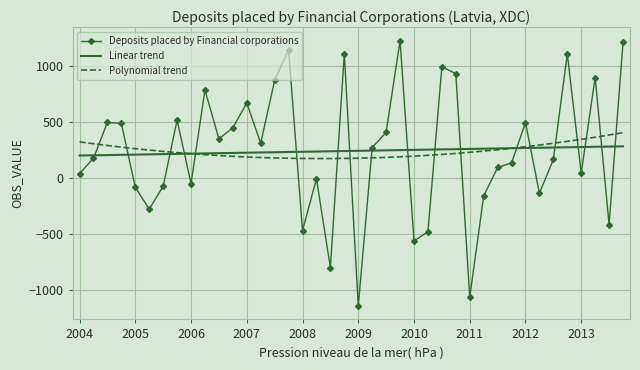

What is the highest value of the Polynomial trend series?

401.4